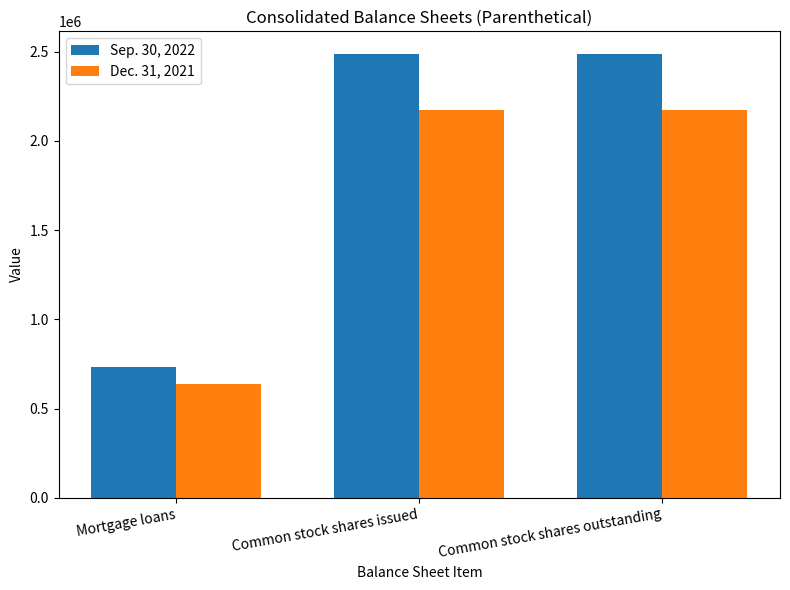

Rank the series by their maximum value, from highest to lowest.

Sep. 30, 2022, Dec. 31, 2021